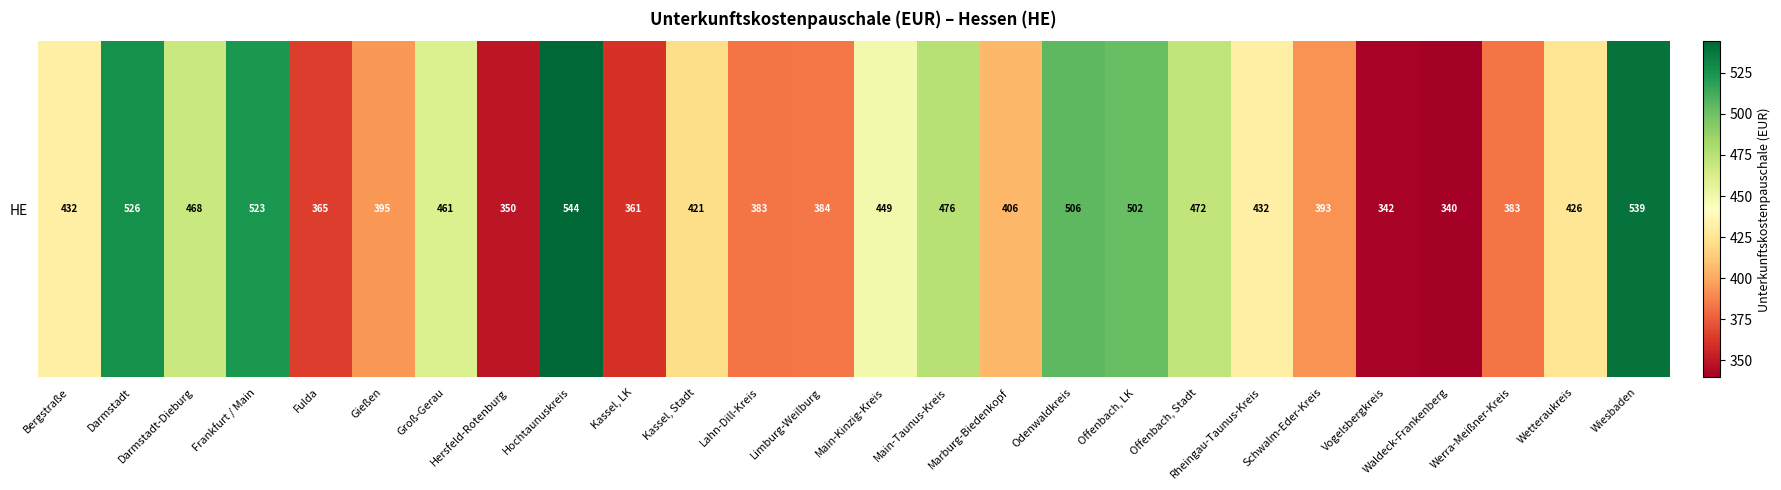

How many distinct data groups are displayed?

1